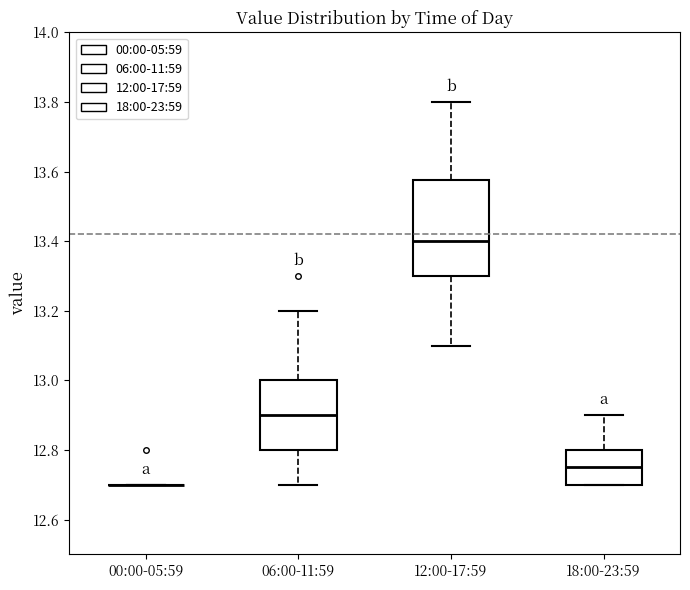

Reading left to right, transcribe this box plot: for each box, give where its median line is, the range the box spans, and where its two whiskers end, as read against the y-axis. The values are not printed on the chart, so give them approximately, as read against the axis.

00:00-05:59: box collapsed to a line at 12.70, whiskers 12.70 to 12.70
06:00-11:59: median 12.90, box 12.80 to 13.00, whiskers 12.70 to 13.20
12:00-17:59: median 13.40, box 13.30 to 13.58, whiskers 13.10 to 13.80
18:00-23:59: median 12.76, box 12.70 to 12.80, whiskers 12.70 to 12.90